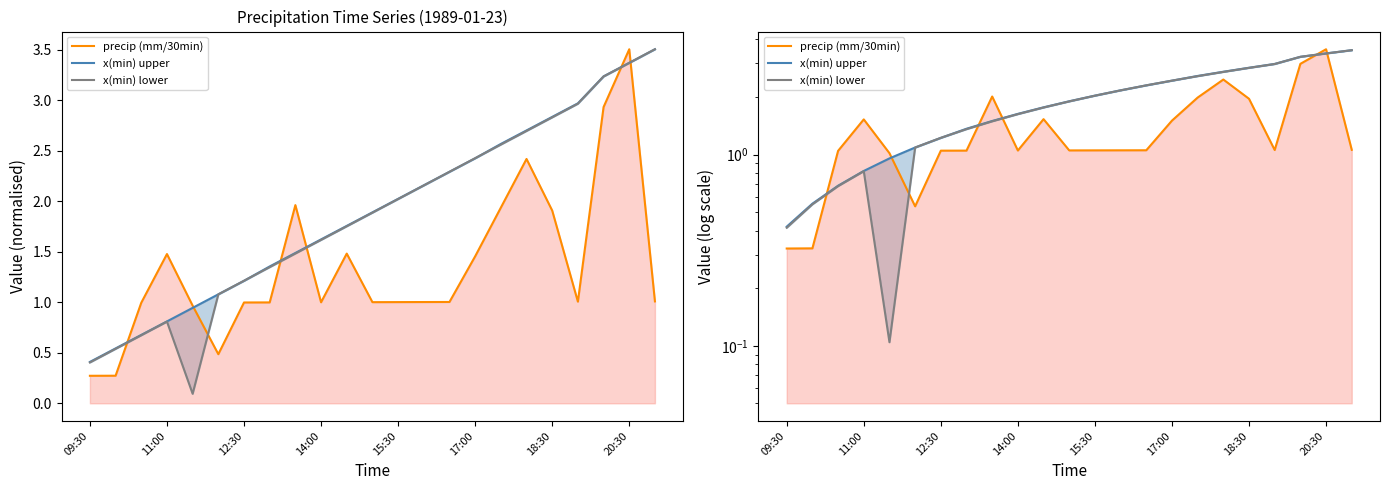

What position from the left is 14:00?

10